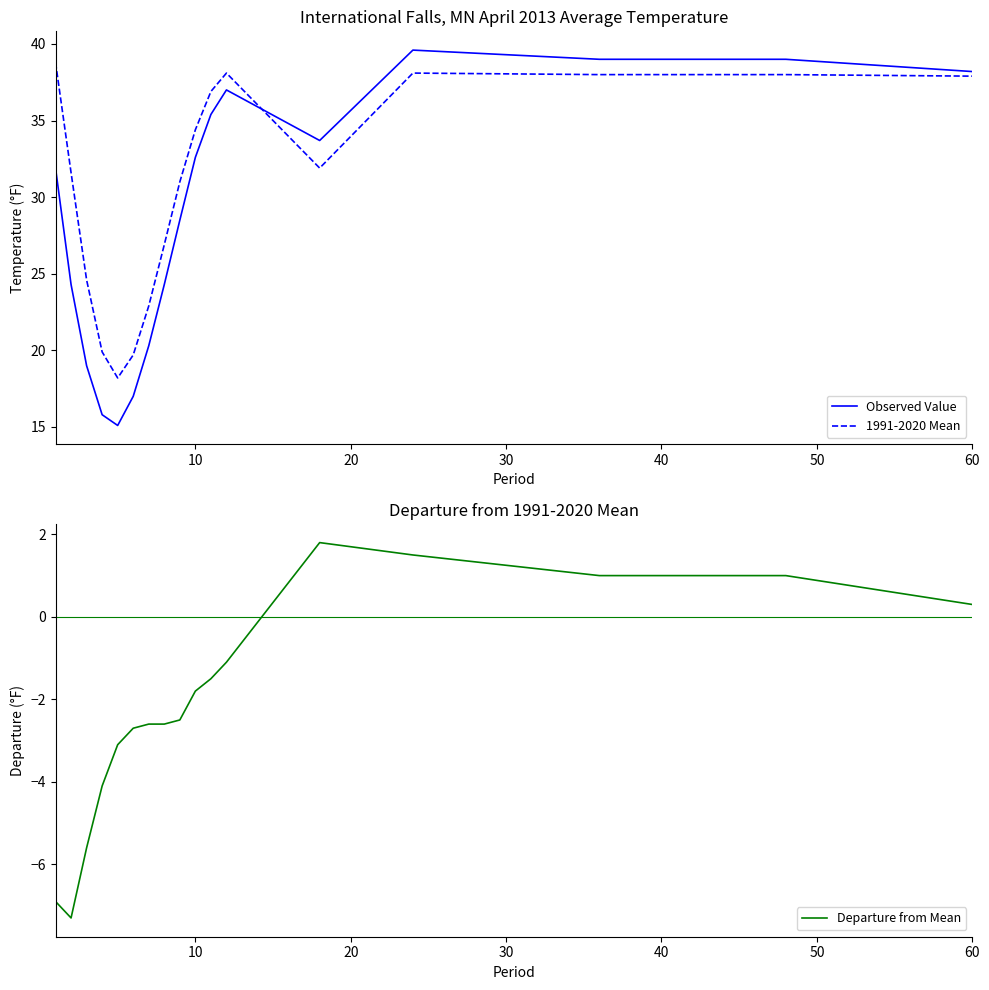

Is it true that 1991-2020 Mean equals 62.9 at 60?

False